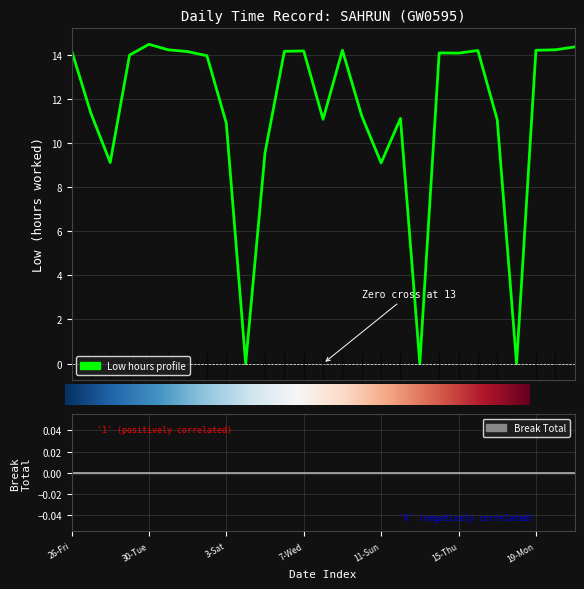

Reading left to right, list all the values displayed in this chart.

14.2	11.4	9.1	14.0	14.5	14.2	14.2	14.0	10.9	0.0	9.6	14.2	14.2	11.1	14.2	11.2	9.1	11.1	0.0	14.1	14.1	14.2	11.1	0.0	14.2	14.2	14.4